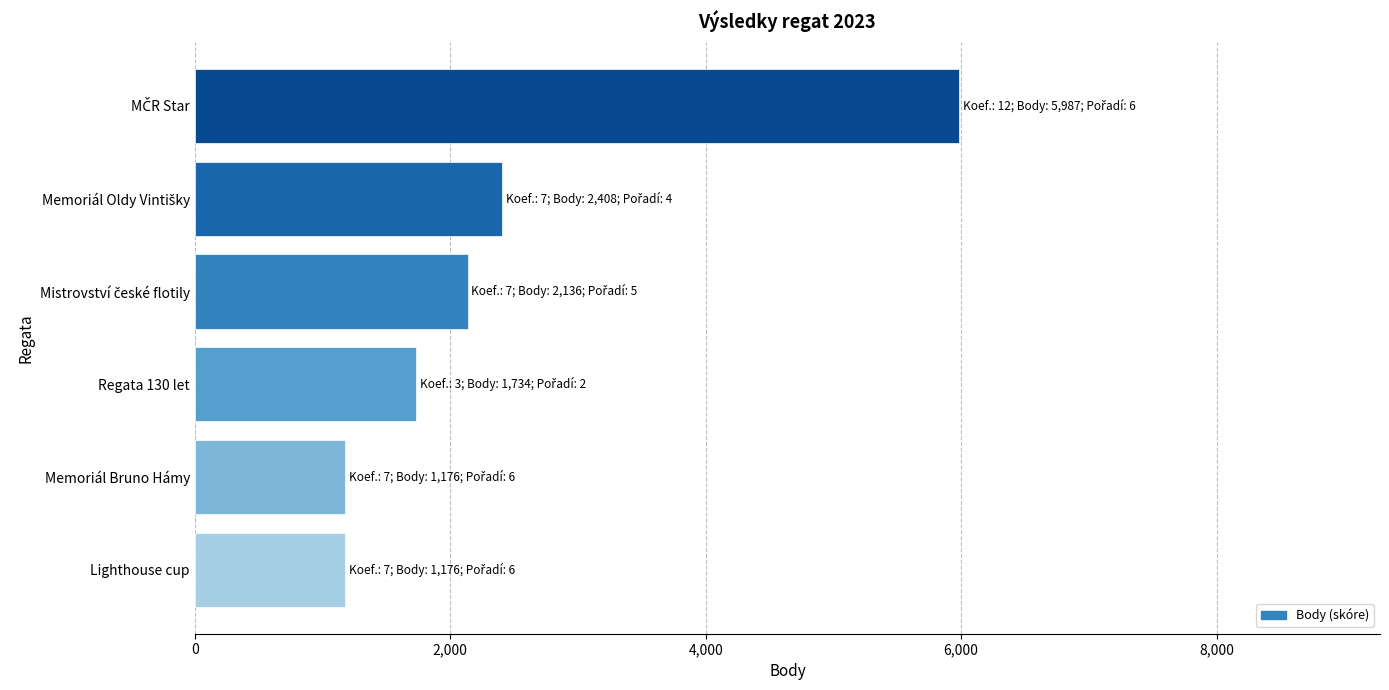

What is the ratio of the value at Regata 130 let to the value at Lighthouse cup?

1.5